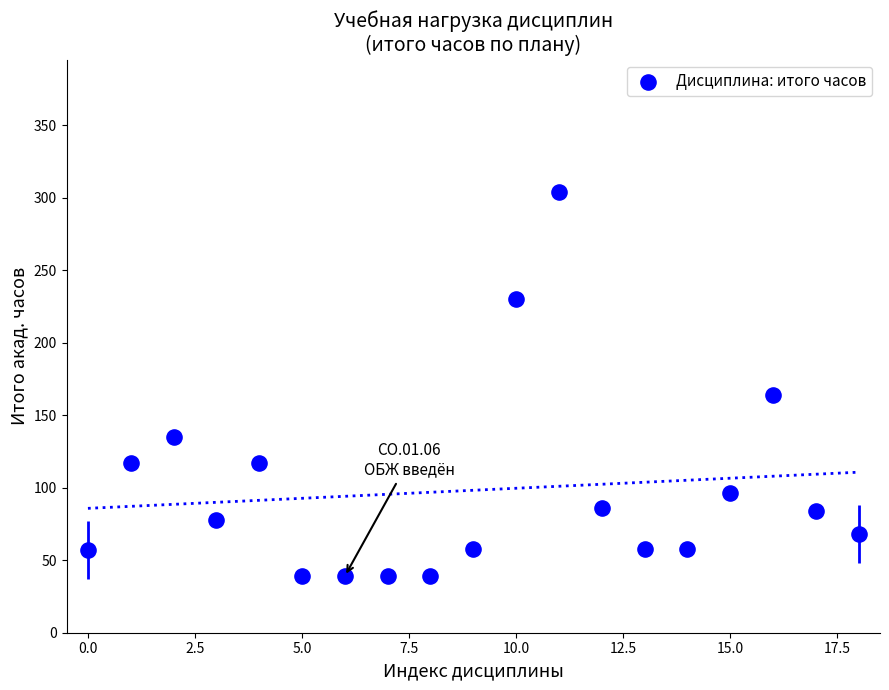

What Y value in the scatter plot is closest to 171?

164